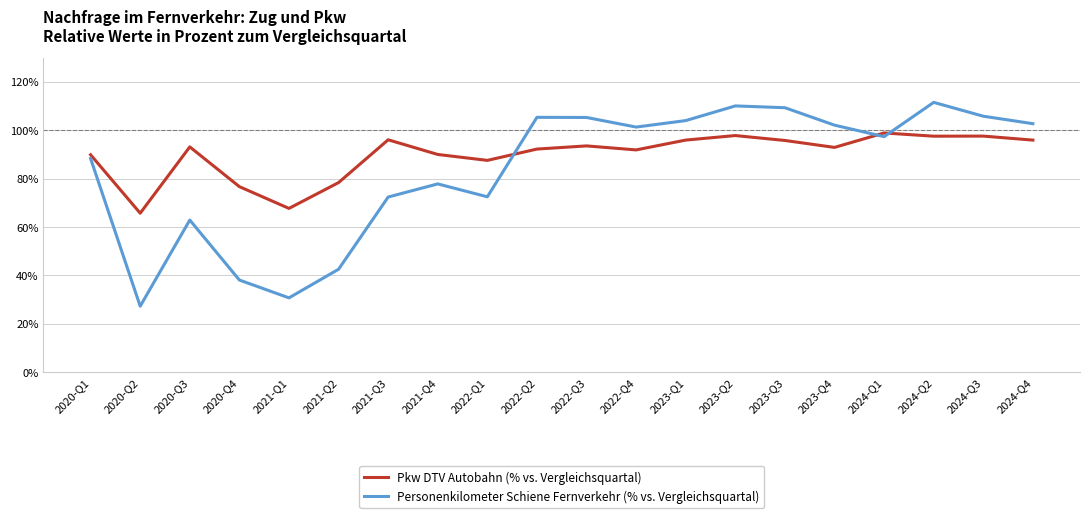

What is the sum of all Pkw DTV Autobahn (% vs. Vergleichsquartal) values?

1794.2